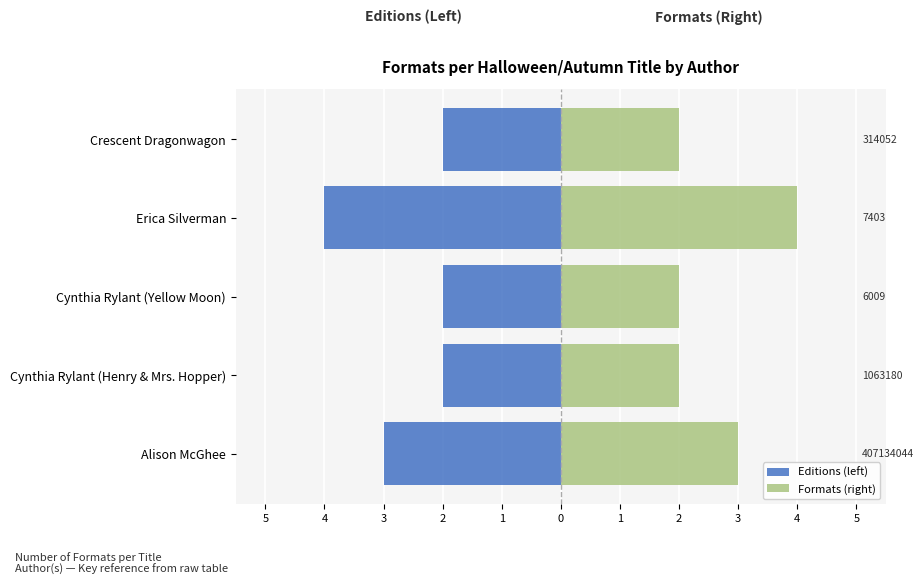

Which series has the largest range (max minus min)?

Editions (left)